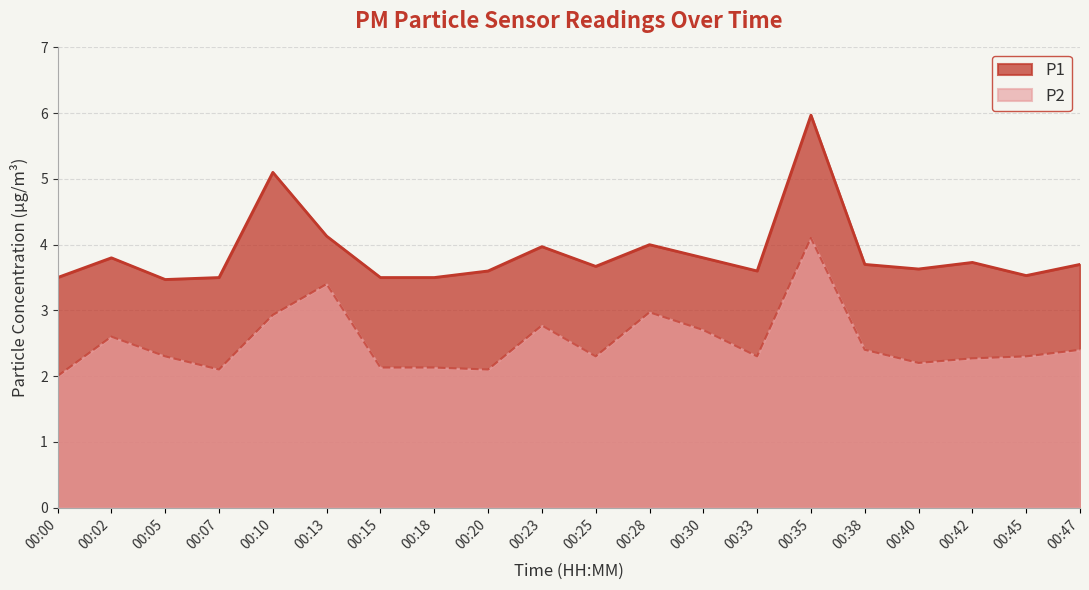

What is the maximum value for P2?

4.1